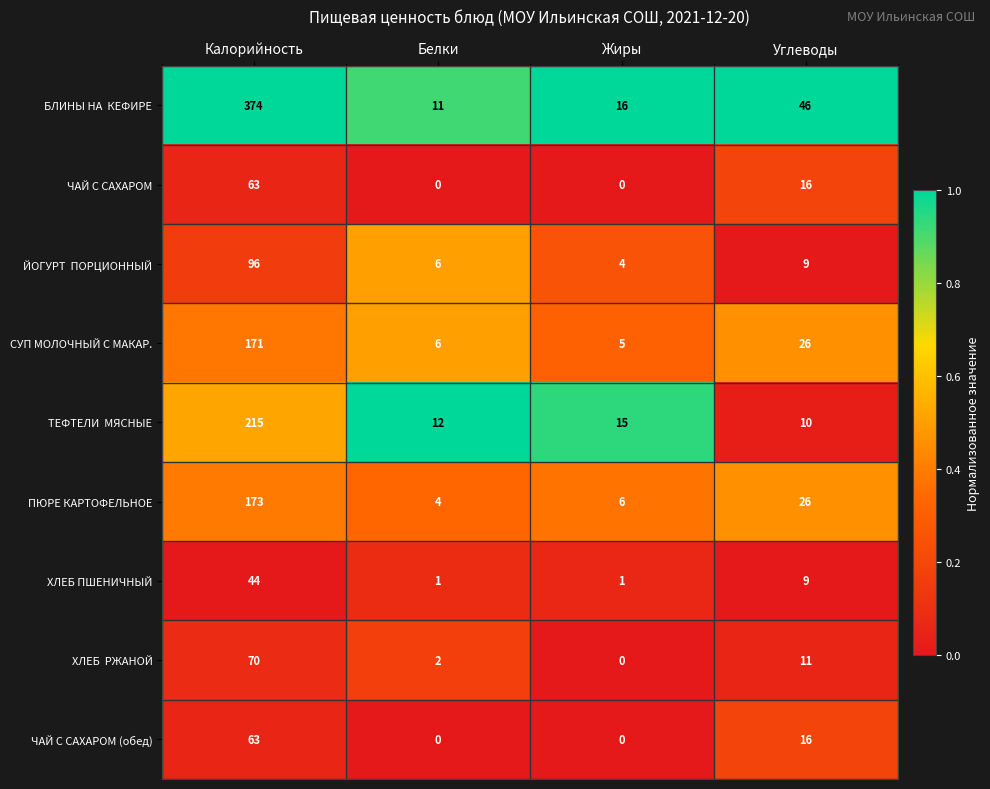

The ХЛЕБ ПШЕНИЧНЫЙ series shows 1 at Белки. True or false?

True